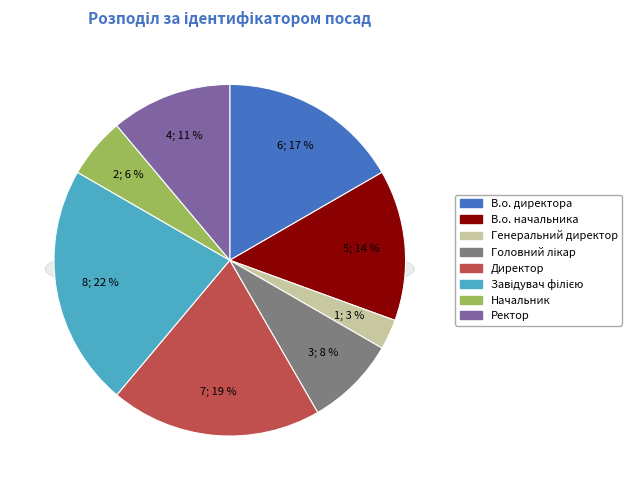

Rank the categories by value from lowest to highest.

Генеральний директор, Начальник, Головний лікар, Ректор, В.о. начальника, В.о. директора, Директор, Завідувач філією